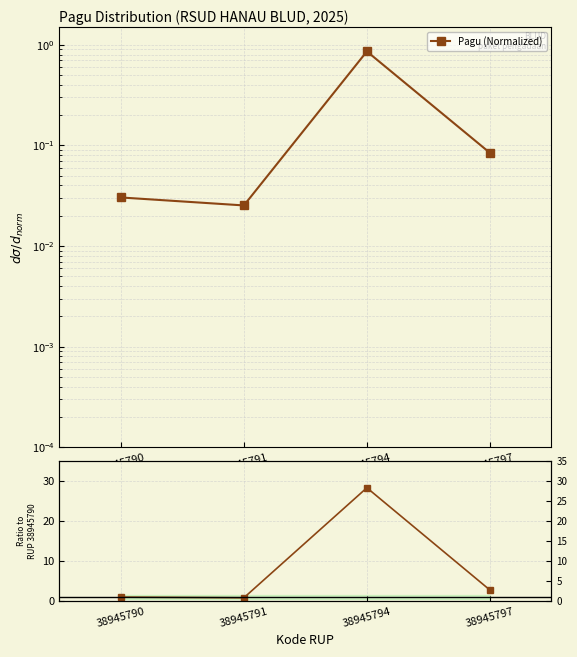

Reading left to right, transcribe all the data shown in this chart.

Pagu (Normalized): 0.0	0.0	0.9	0.1
Ratio to first packet: 1.0	0.8	28.3	2.8